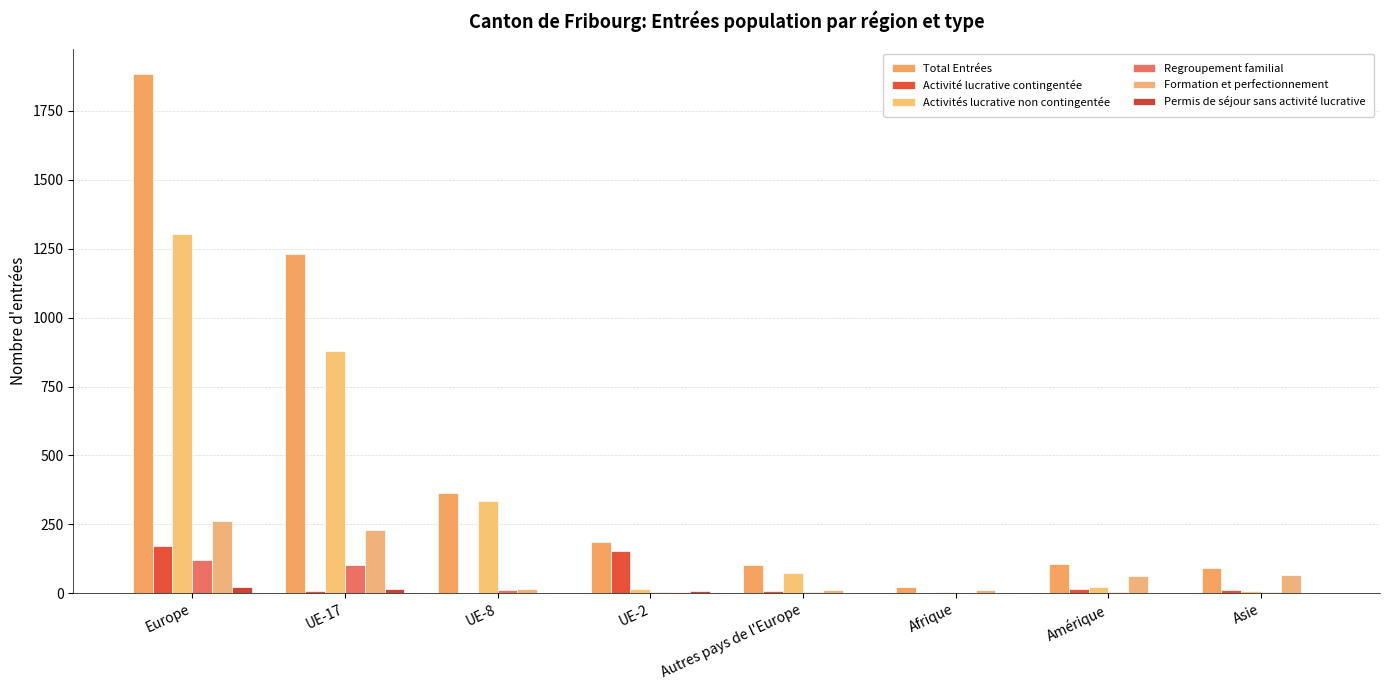

At which label does Regroupement familial reach its peak?

Europe